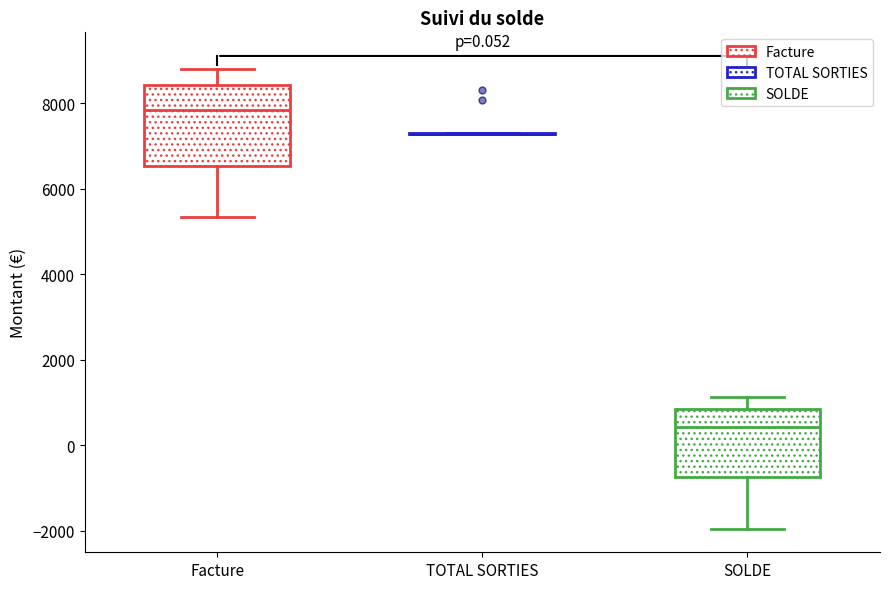

Reading left to right, transcribe this box plot: for each box, give where its median line is, the range the box spans, and where its two whiskers end, as read against the y-axis. The values are not printed on the chart, so give them approximately, as read against the axis.

Facture: median 7800, box 6600 to 8400, whiskers 5400 to 8800
TOTAL SORTIES: box collapsed to a line at 7200, whiskers 7200 to 7200
SOLDE: median 400, box -800 to 800, whiskers -2000 to 1200